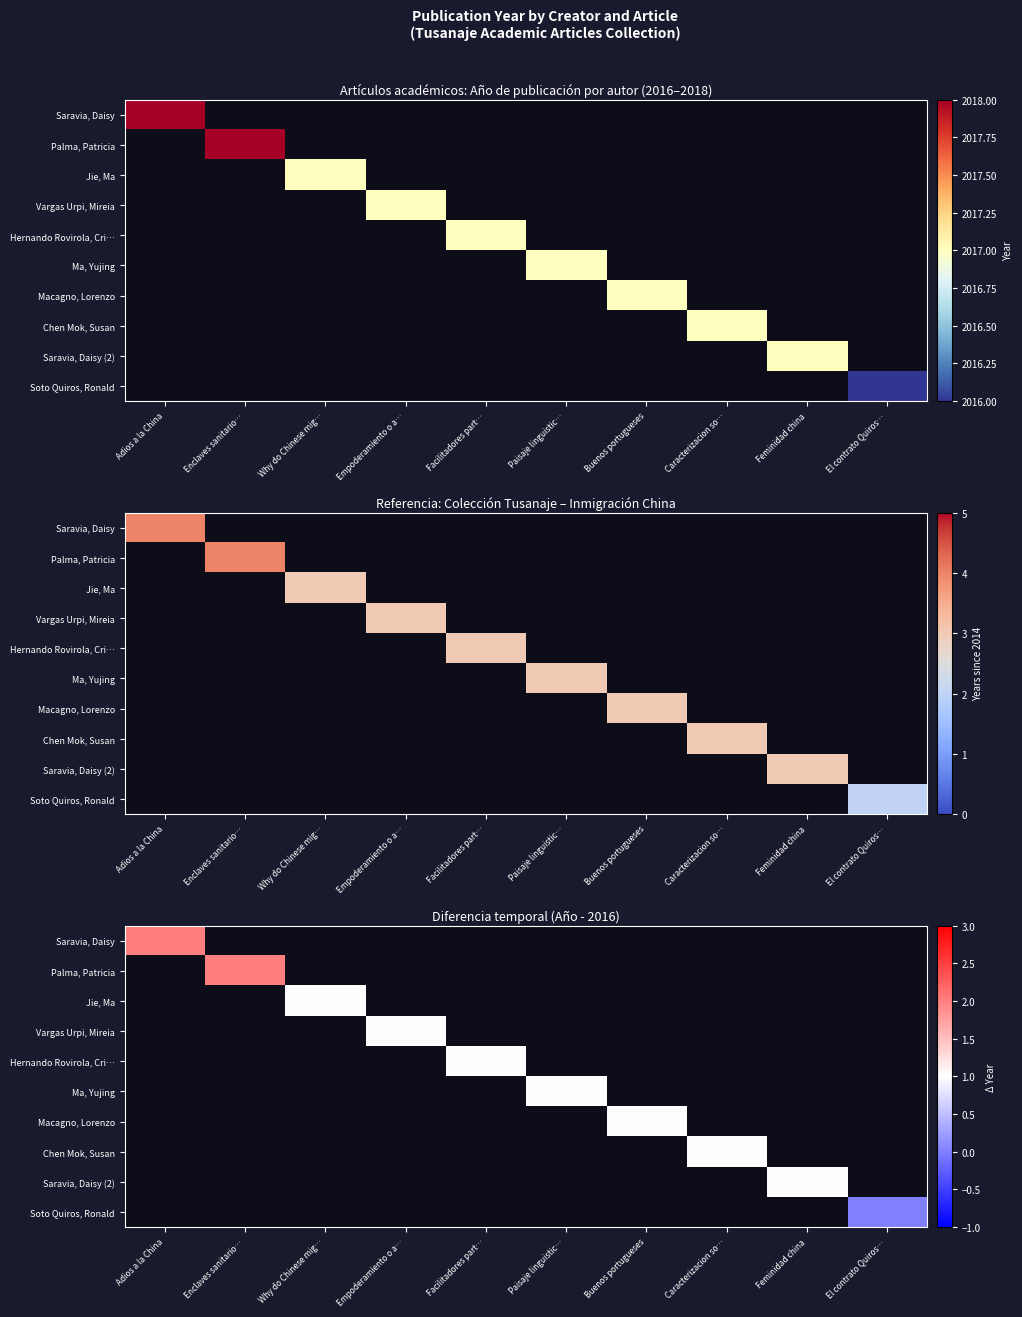

At Facilitadores part…, list the series in order from largest to smallest.

Saravia, Daisy, Palma, Patricia, Jie, Ma, Vargas Urpi, Mireia, Hernando Rovirola, Cri…, Ma, Yujing, Macagno, Lorenzo, Chen Mok, Susan, Saravia, Daisy (2), Soto Quiros, Ronald